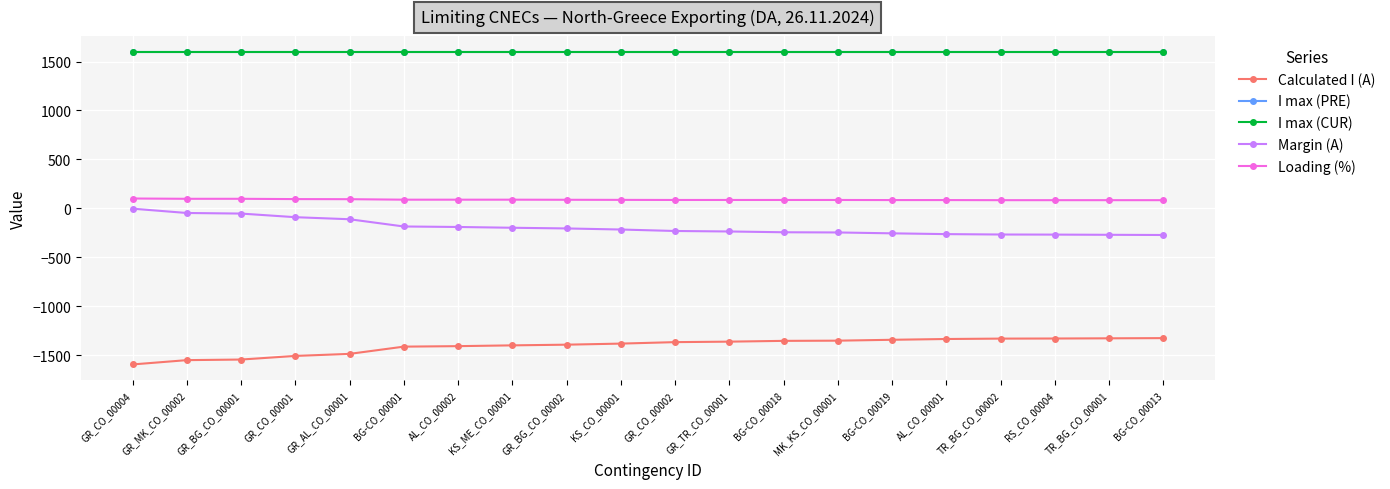

Read the Margin (A) value at GR_CO_00004.

-4